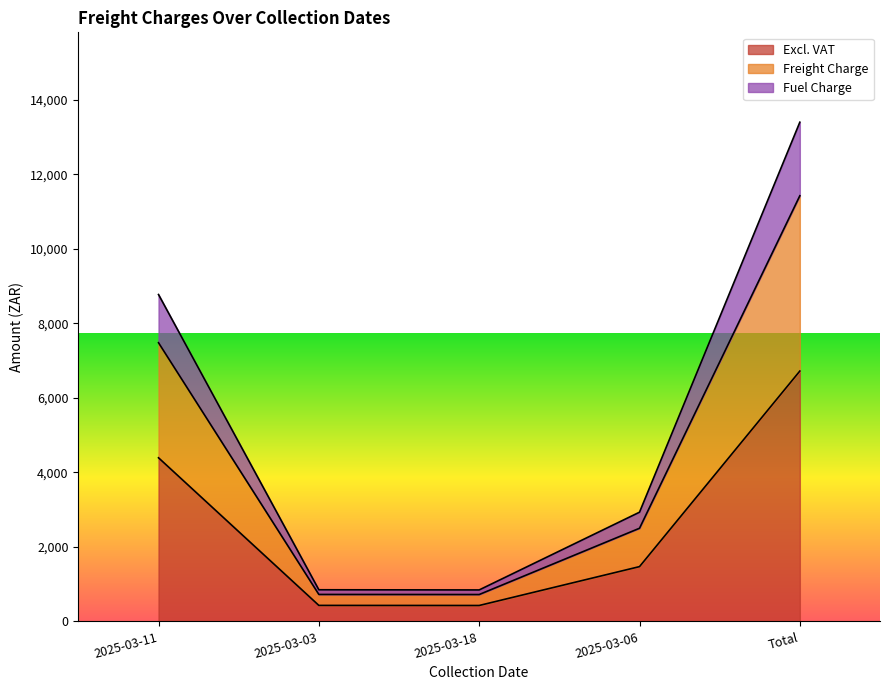

True or false: Fuel Charge has a value of 1271.5 at 2025-03-18.

False